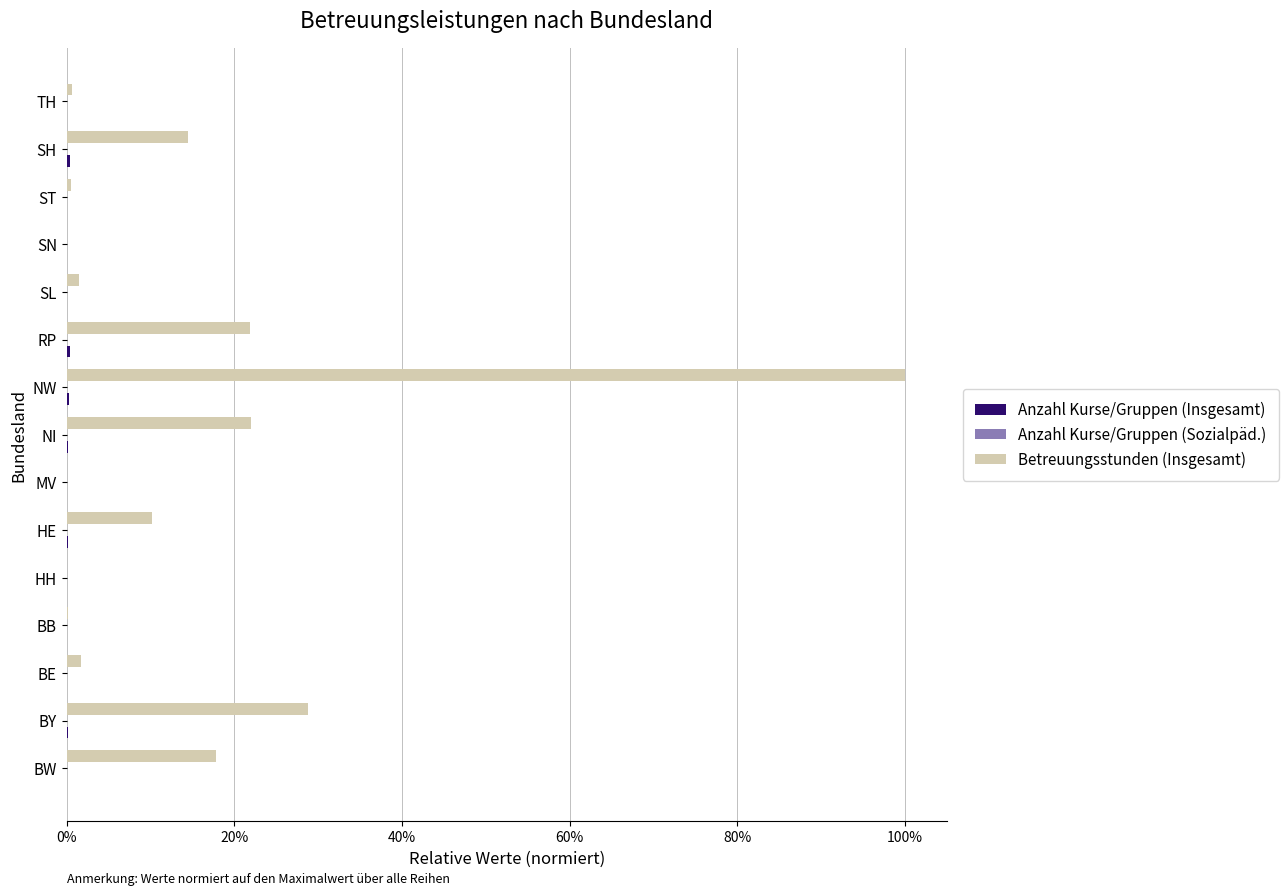

How many bars are there in each group?

3